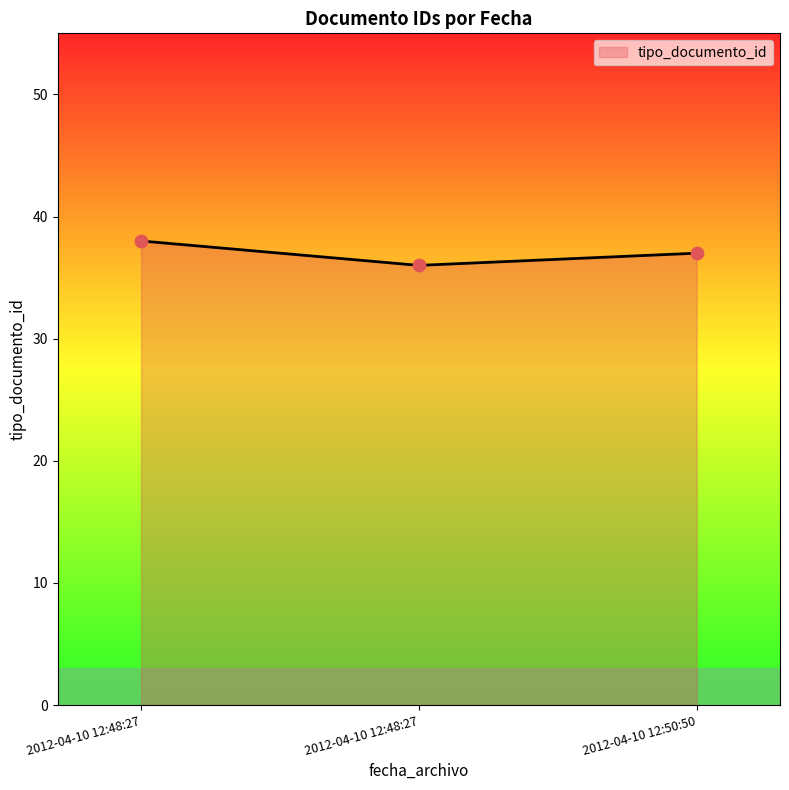

How many categories are shown in the chart?

3